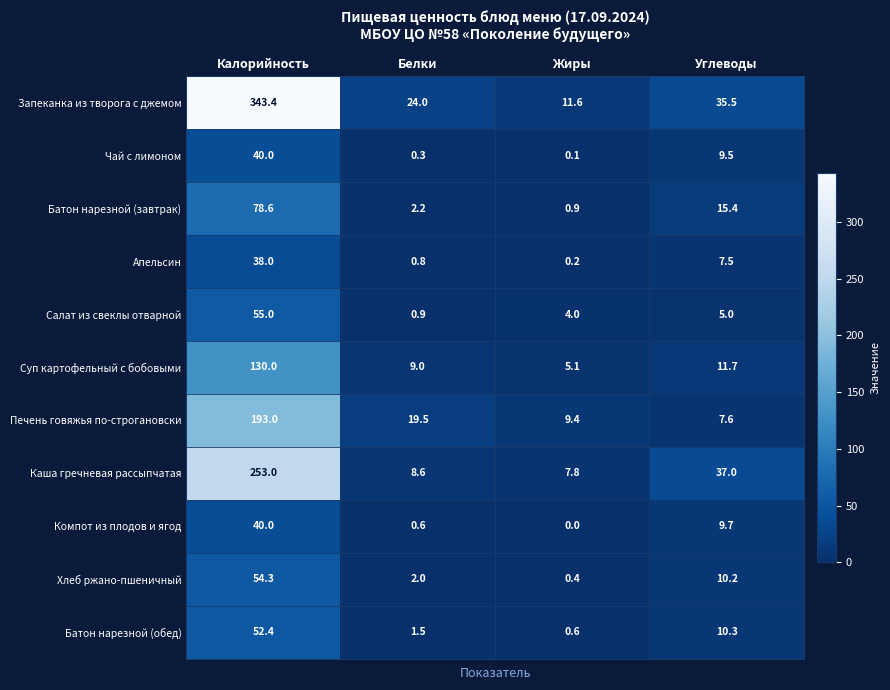

At how many categories does at least one series exceed 63?

1